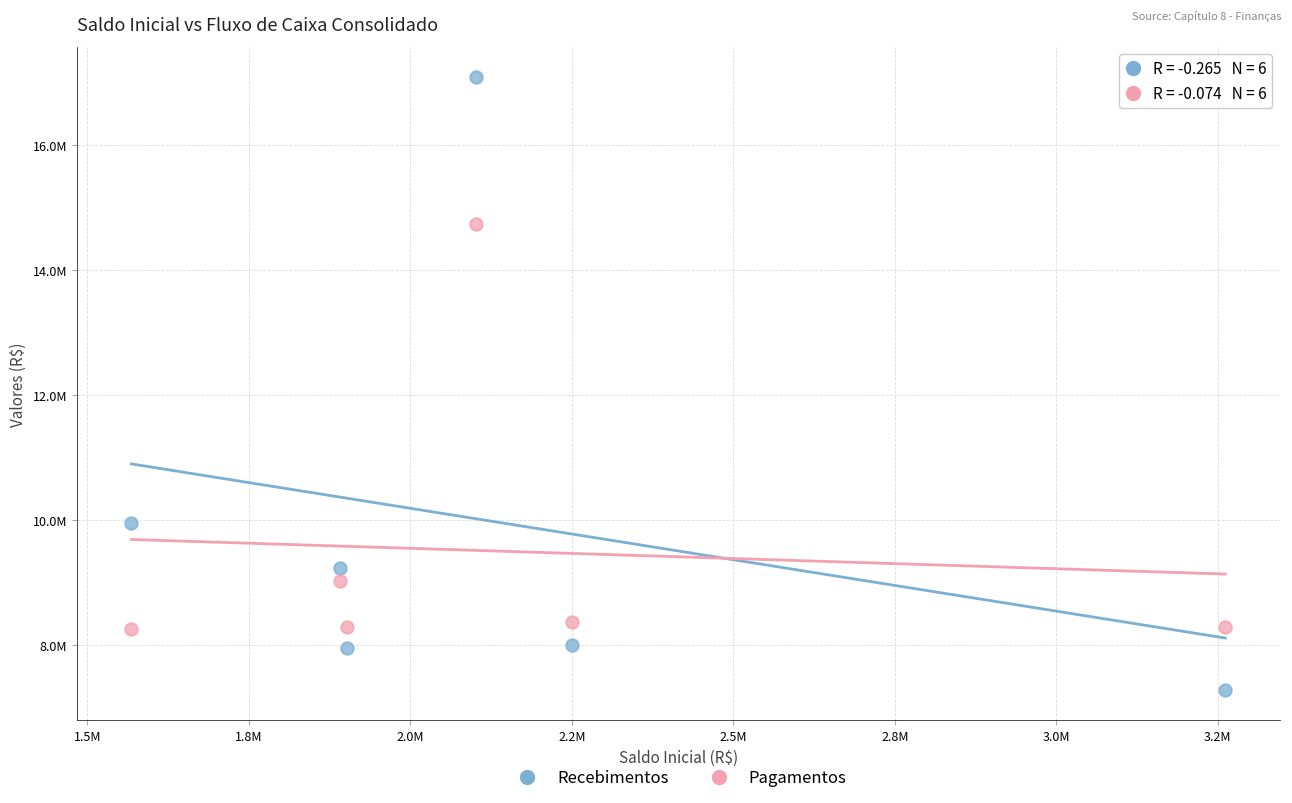

What are all the series names shown in the legend?

Recebimentos, Pagamentos